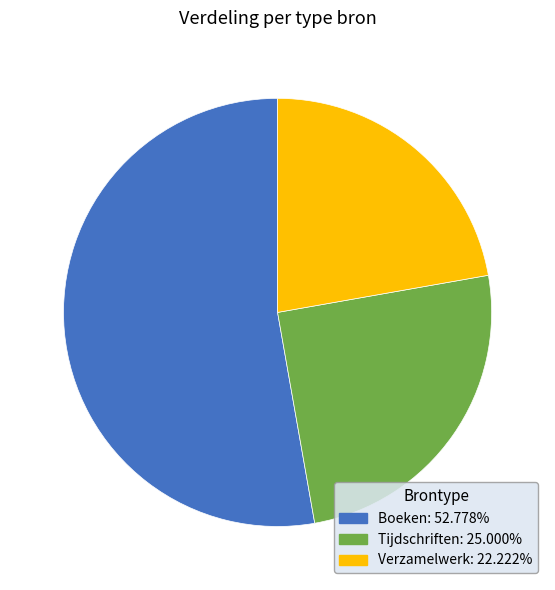

Approximately how many times larger is the value at Verzamelwerk compared to Boeken?

0.4